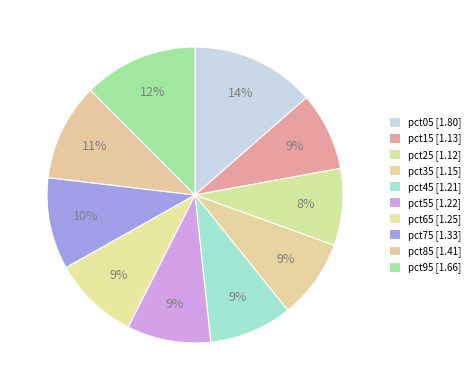

Approximately how many times larger is the value at pct45 compared to pct15?

1.1